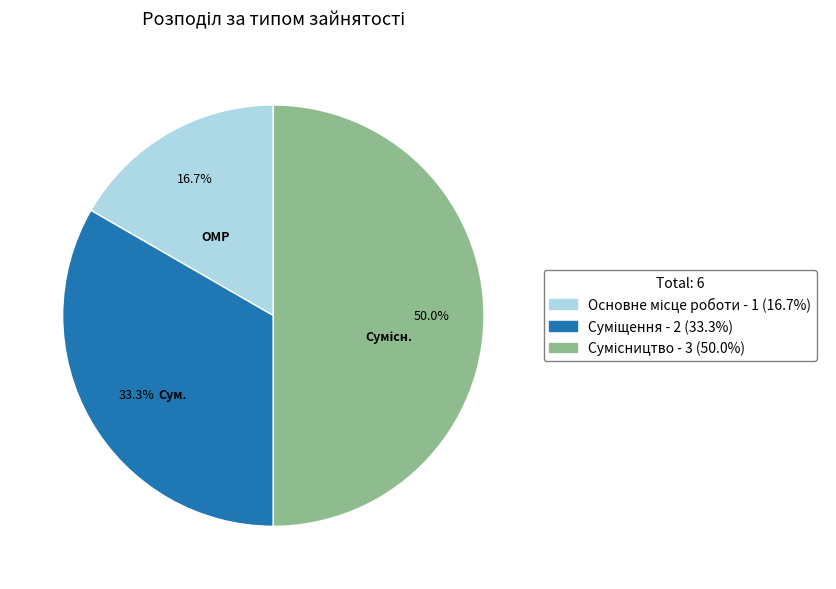

Which category has the smallest portion of the pie?

Основне місце роботи